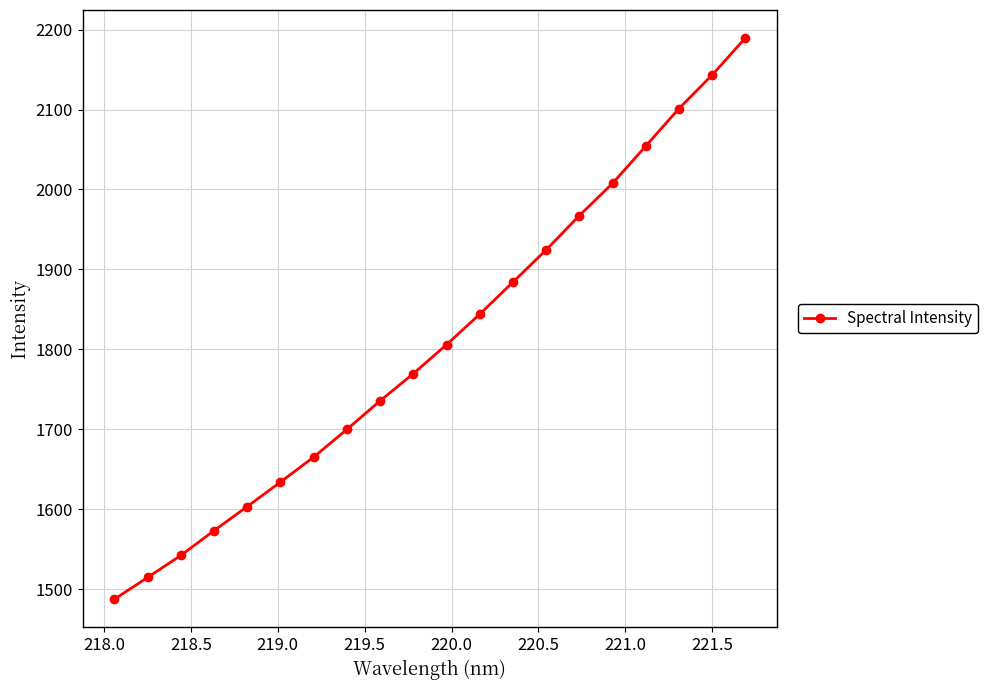

What is the greatest value displayed?

2189.3